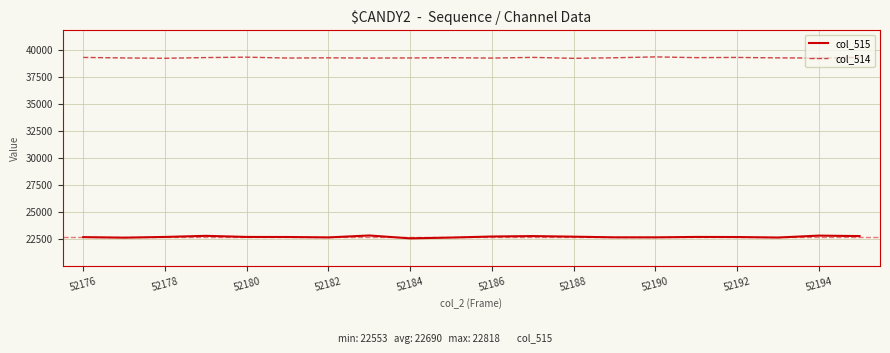

What is the maximum value shown in the chart?

39324